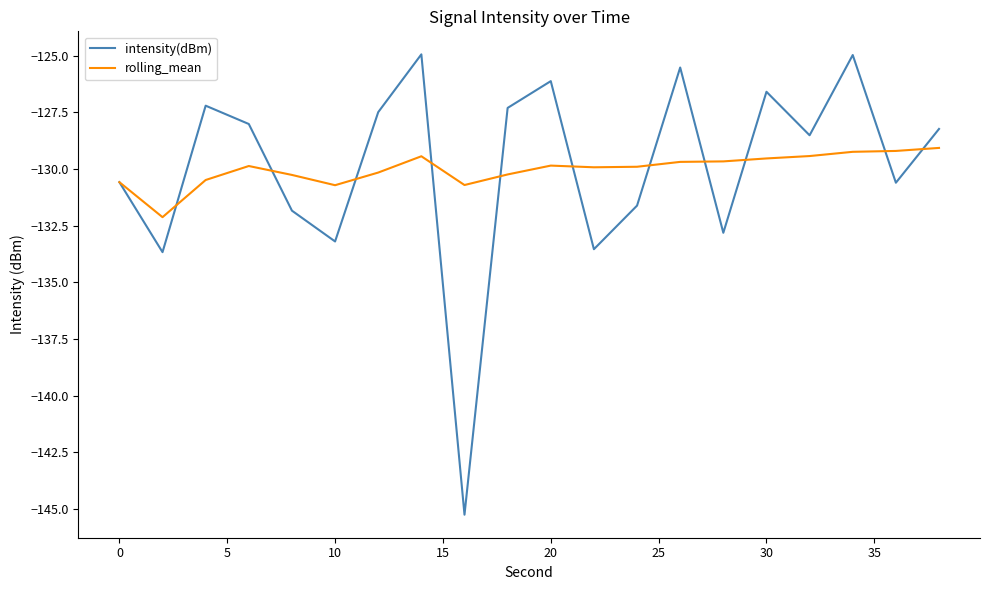

True or false: rolling_mean and intensity(dBm) intersect in this chart.

True